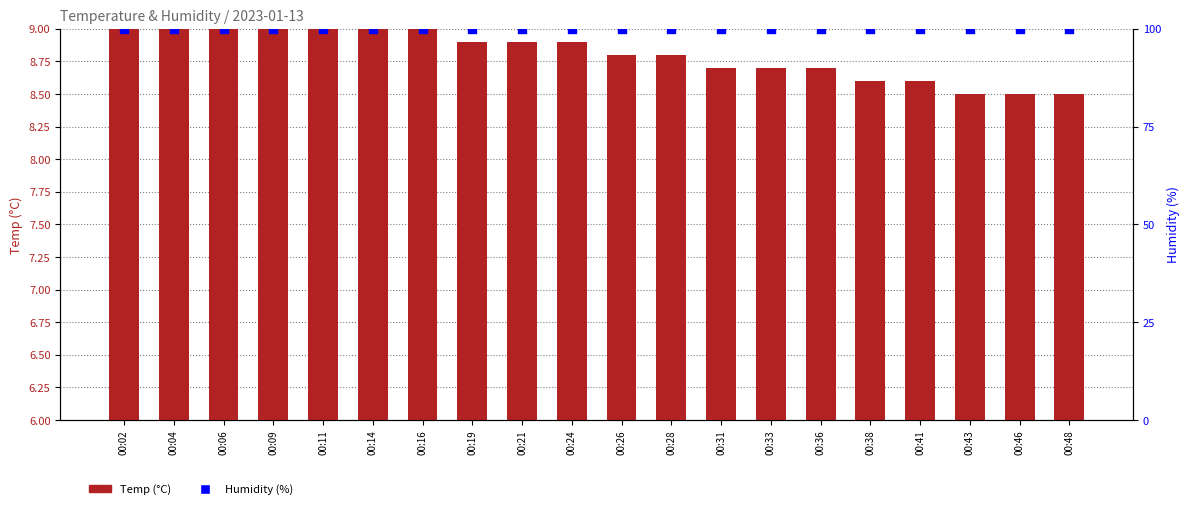

Which series has the largest total across all categories?

Humidity (%)